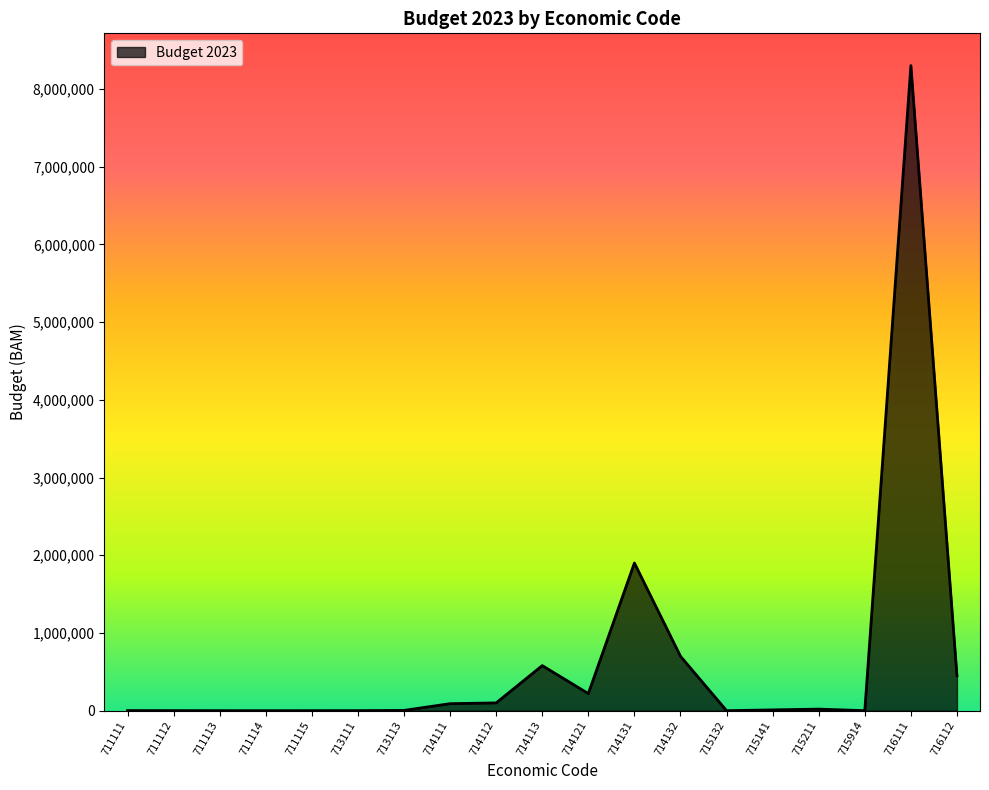

What is the difference between the maximum and minimum values?

8299950